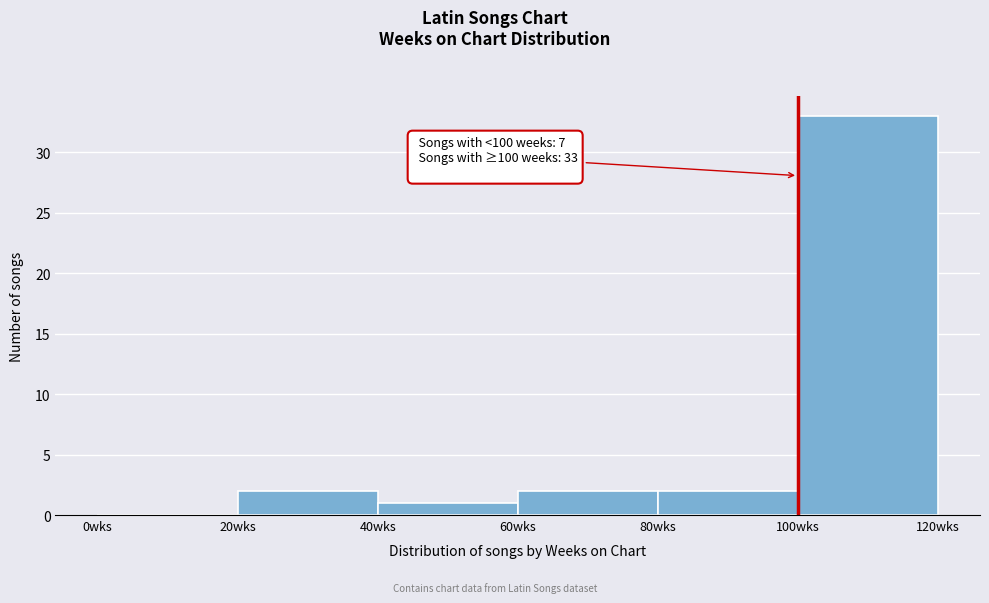

Which range on the x-axis has the tallest bar?

100 to 120